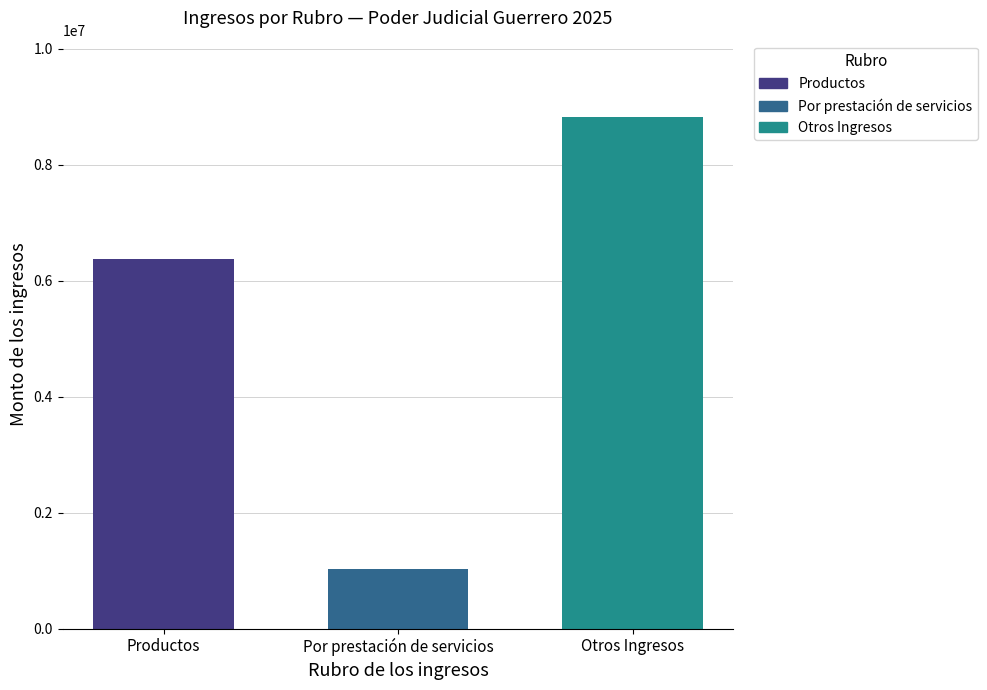

How many bars are there in total?

3